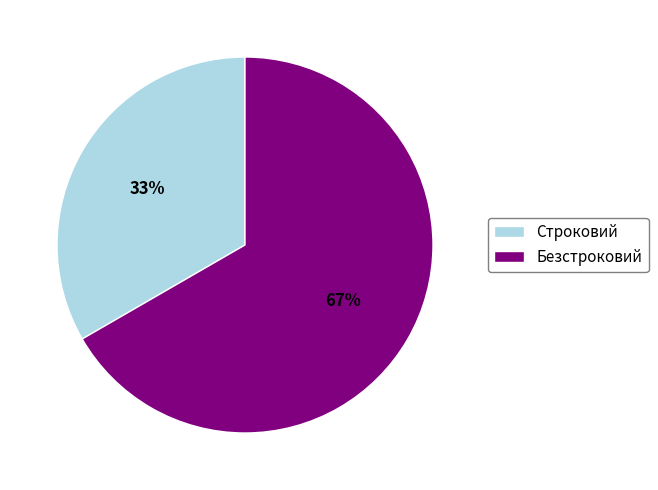

To the nearest percent, what is the combined percentage of Безстроковий and Строковий?

100%